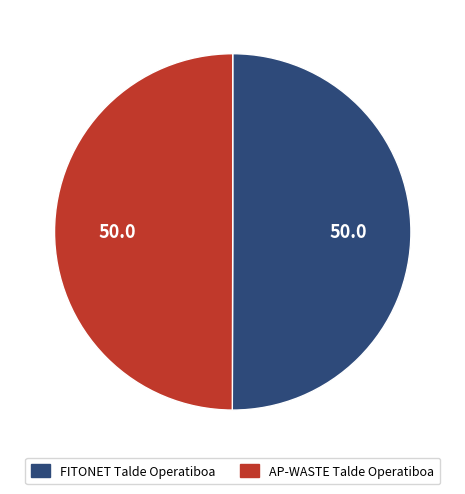

What is the ratio of the value at FITONET Talde Operatiboa to the value at AP-WASTE Talde Operatiboa?

1.0